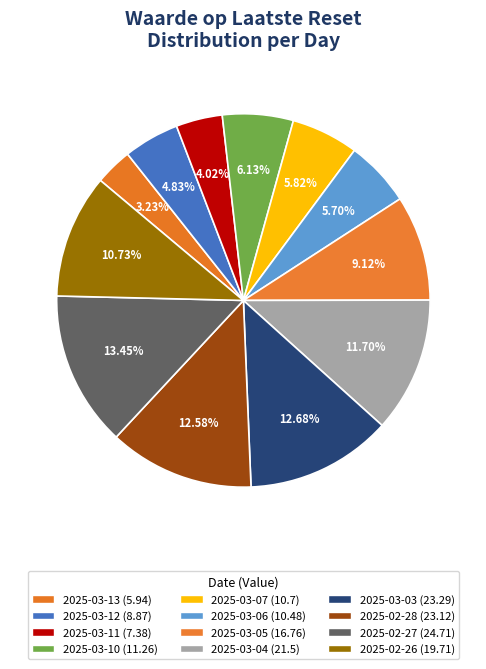

Which category has the biggest portion of the pie?

2025-02-27